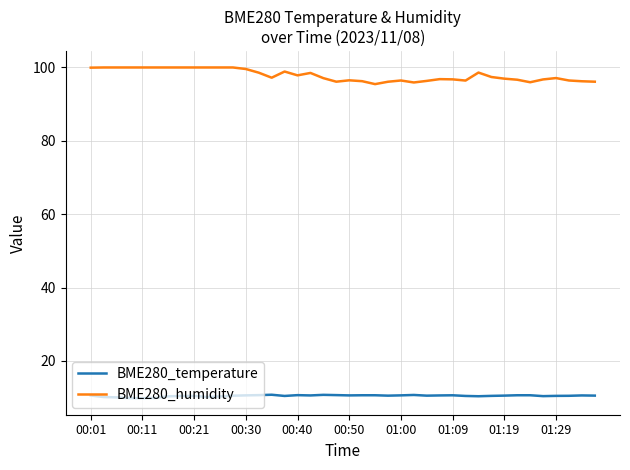

Which series has the largest total across all categories?

BME280_humidity